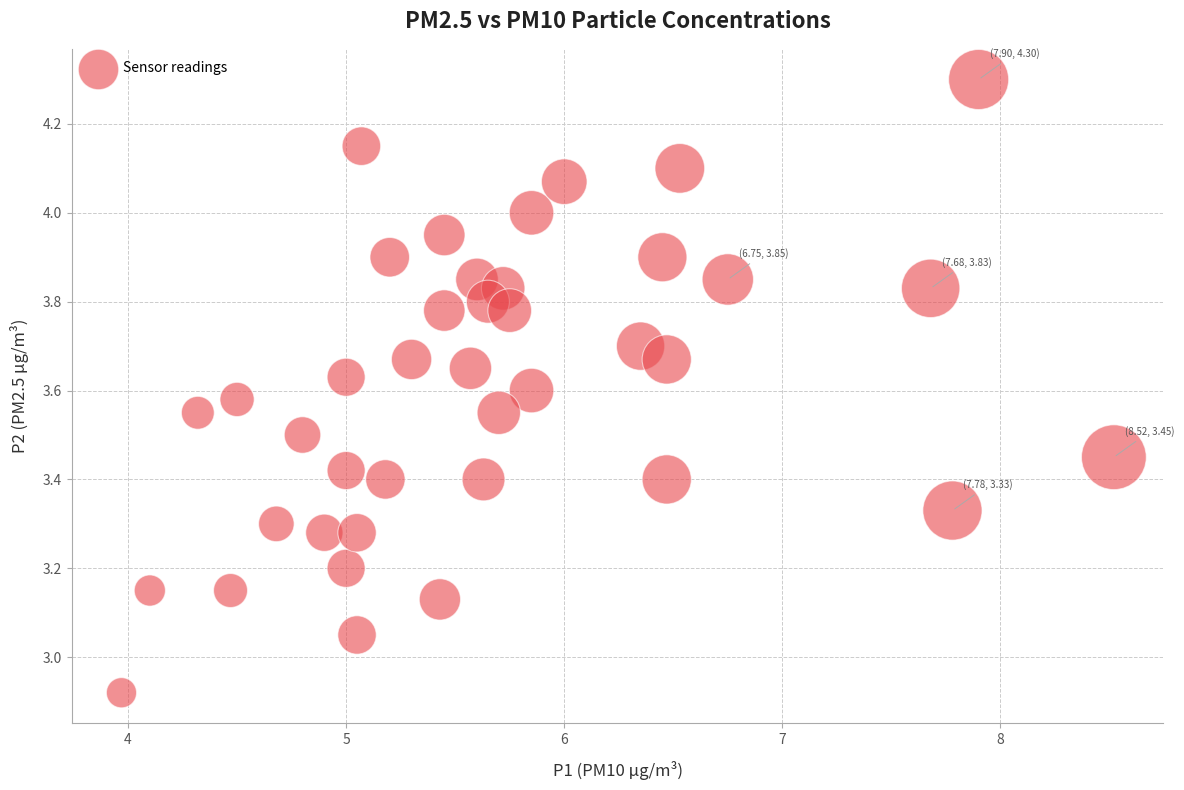

What is the range of X values (max minus min)?

4.5